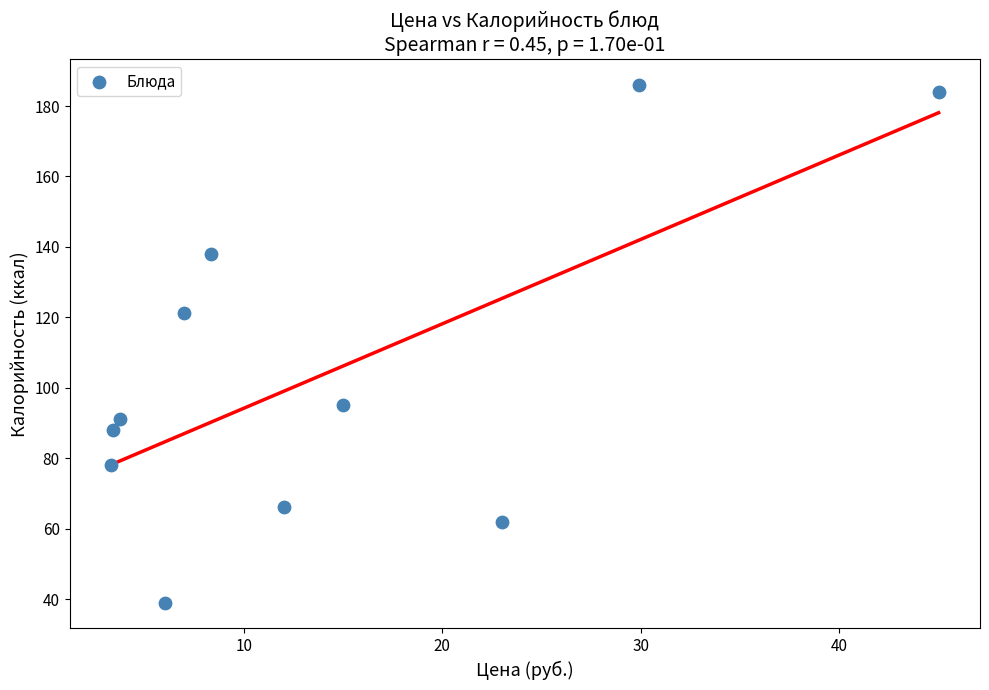

What is the average X value?

14.3